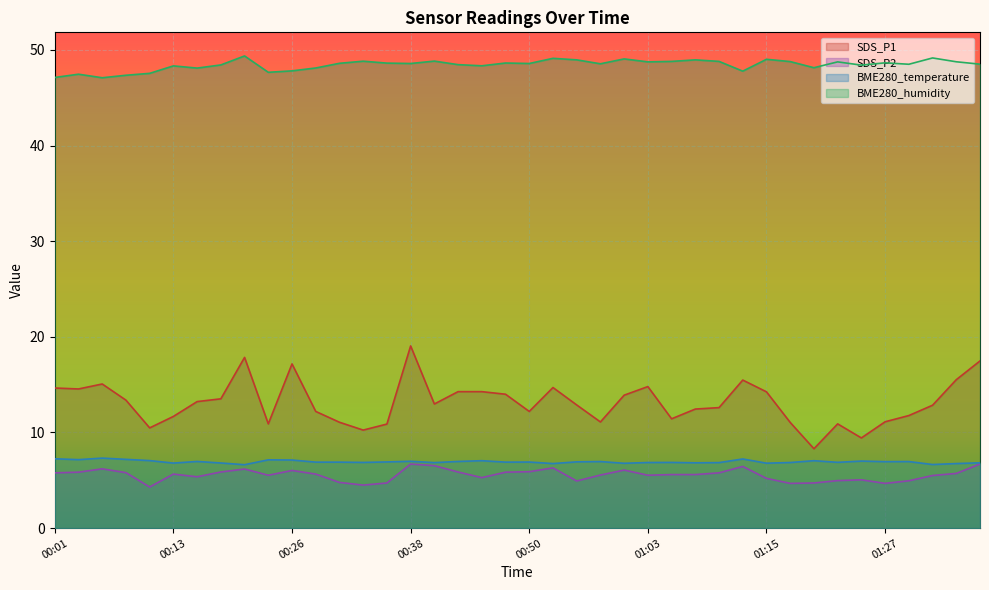

What is the maximum value shown in the chart?

49.4